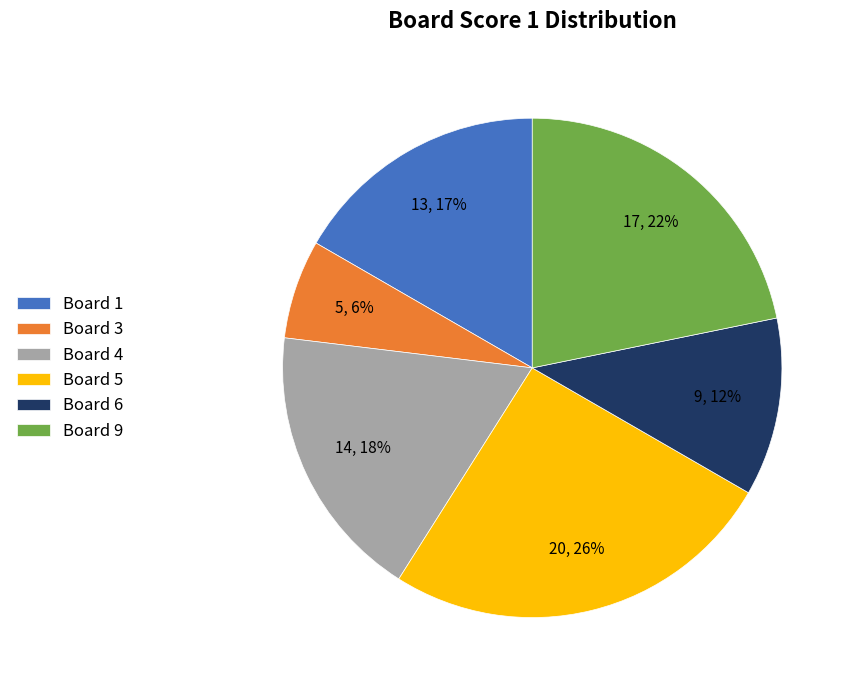

Count the number of slices in the pie.

6